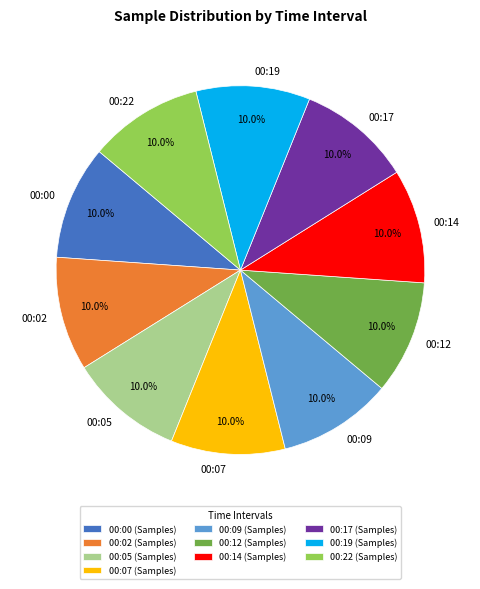

The 00:17 slice represents 18% of the pie. True or false?

False